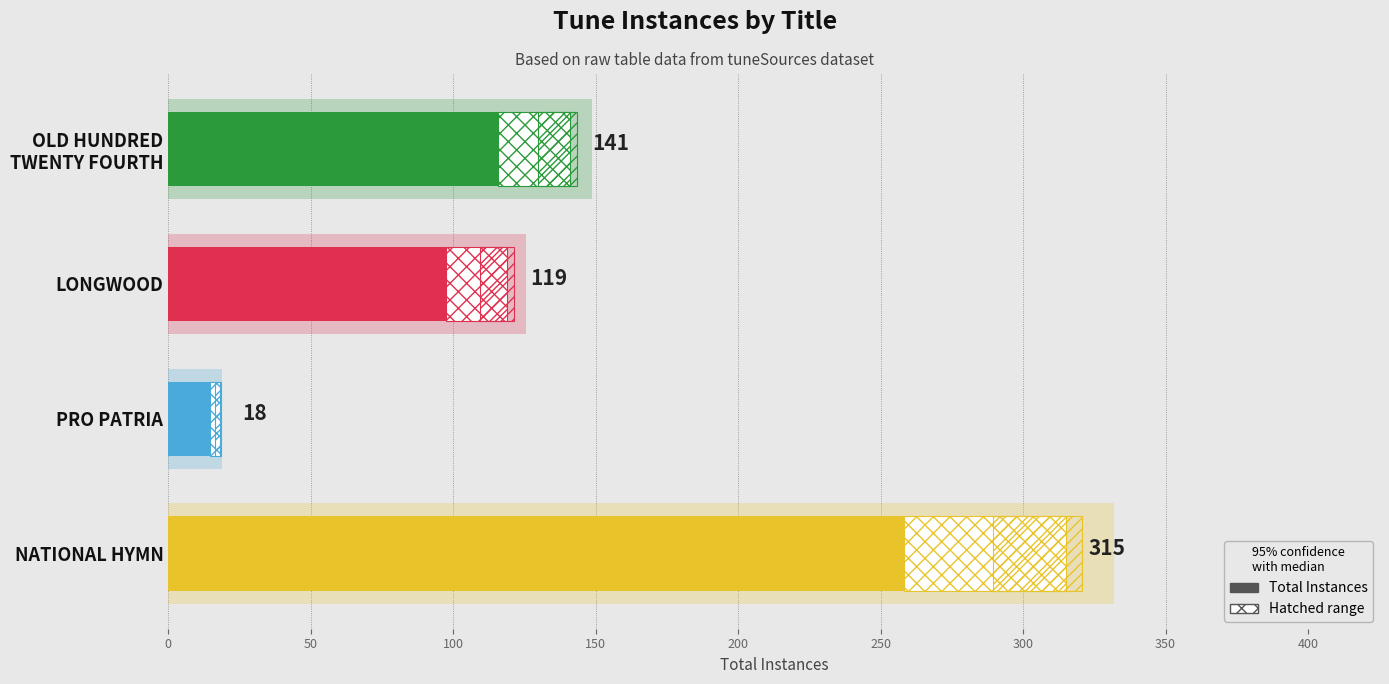

The chart shows a value of 480 at NATIONAL HYMN. True or false?

False